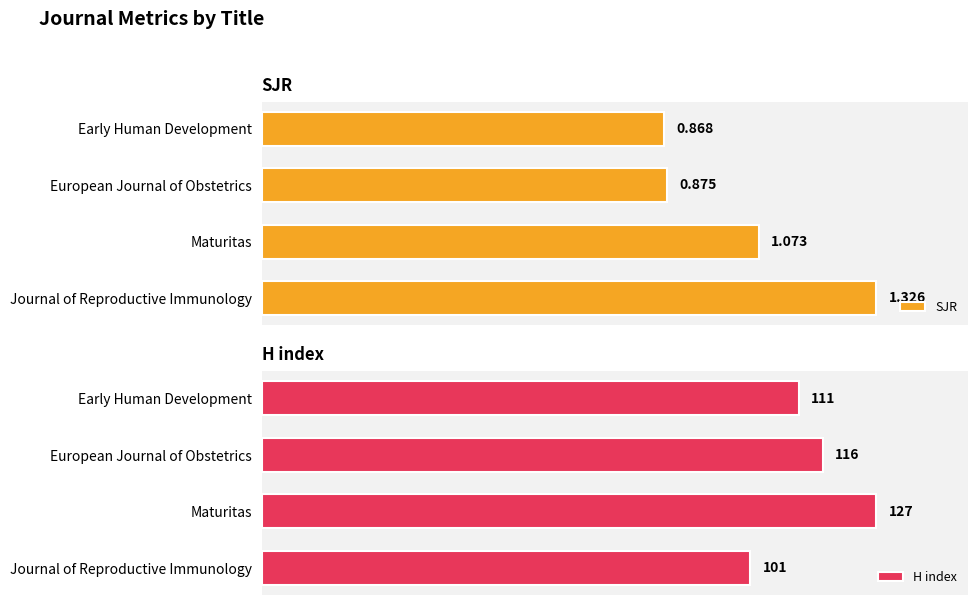

At which label does SJR reach its minimum?

Early Human Development